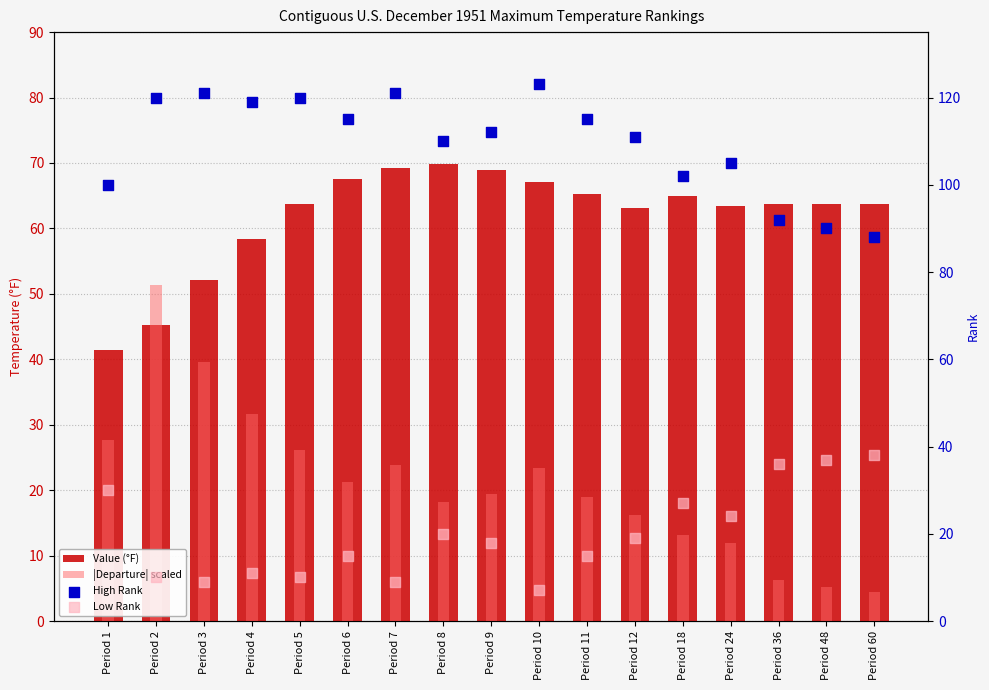

At which category is the sum across all series the highest?

Period 2